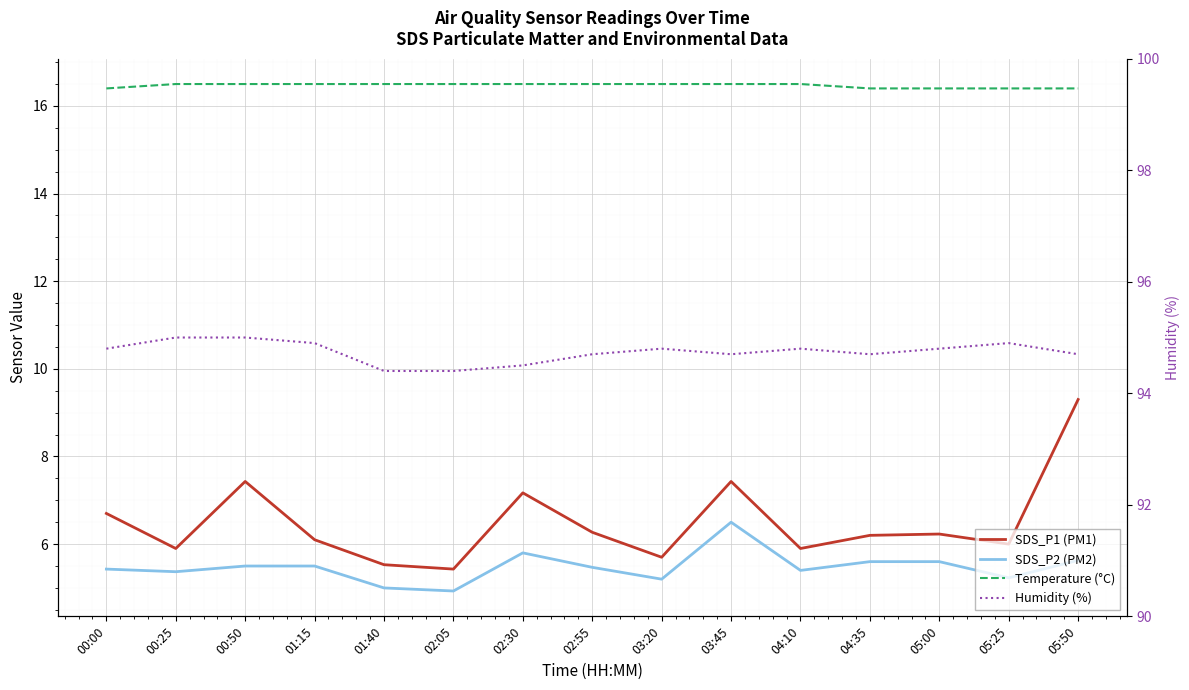

How many lines are shown in the chart?

4